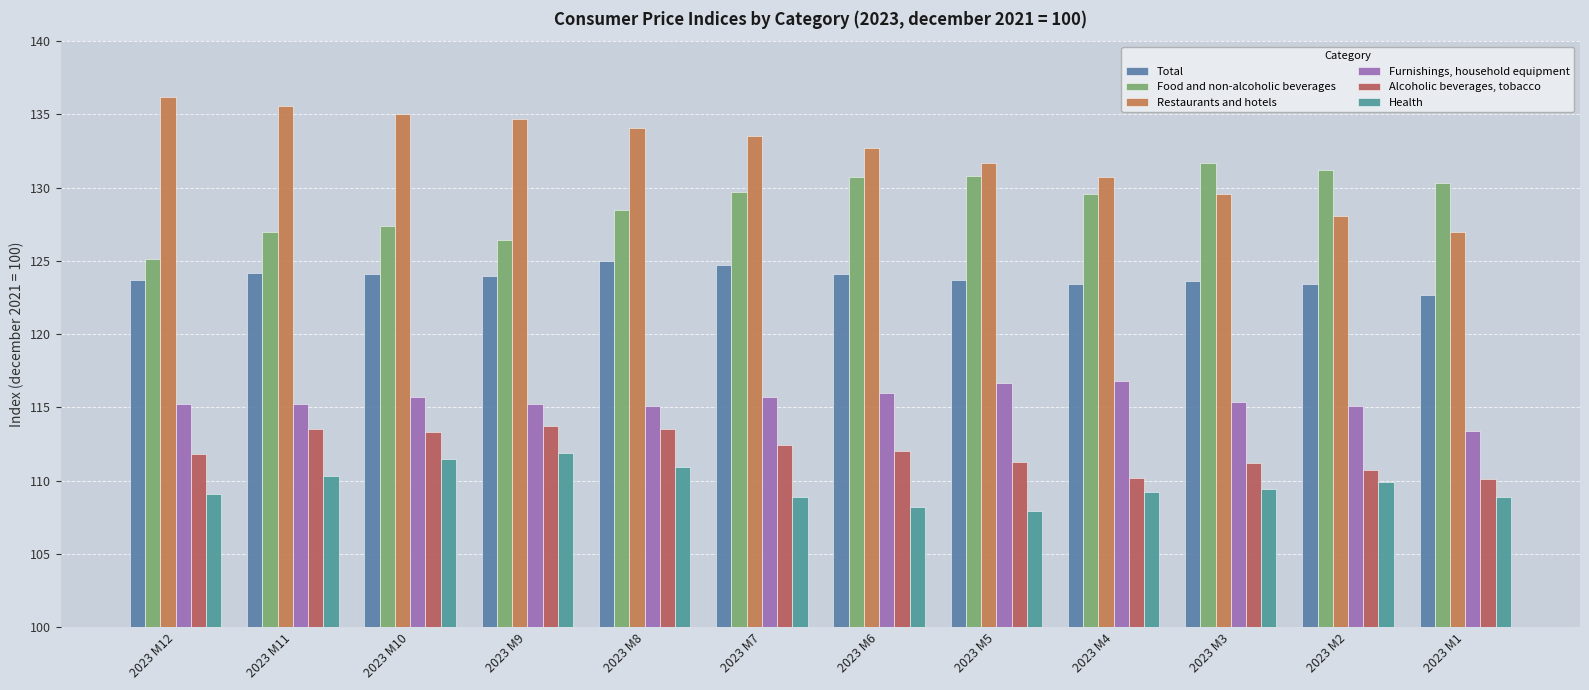

How many values in the Food and non-alcoholic beverages series are below 129?

5